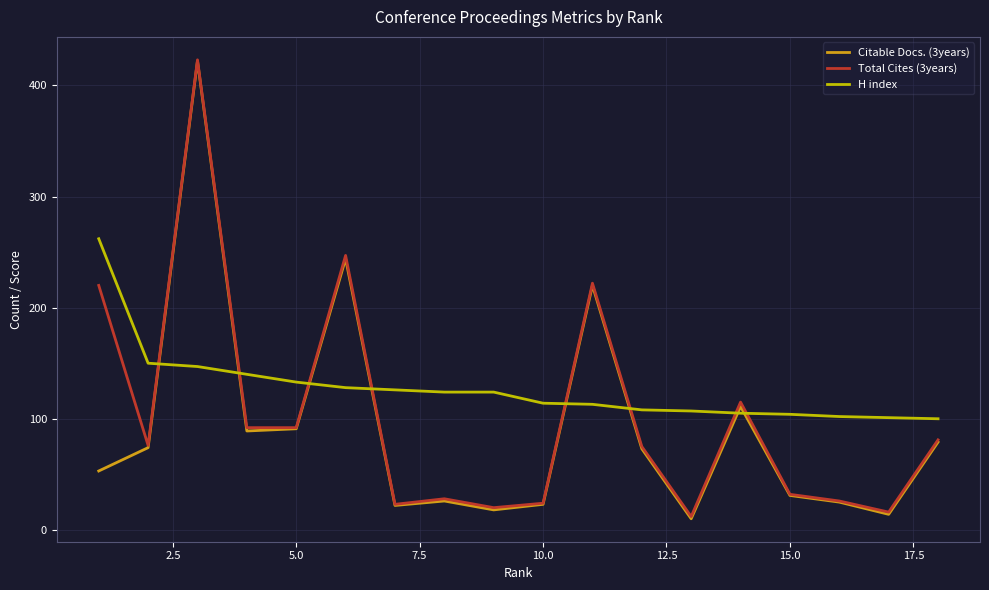

Which series has the largest total across all categories?

H index